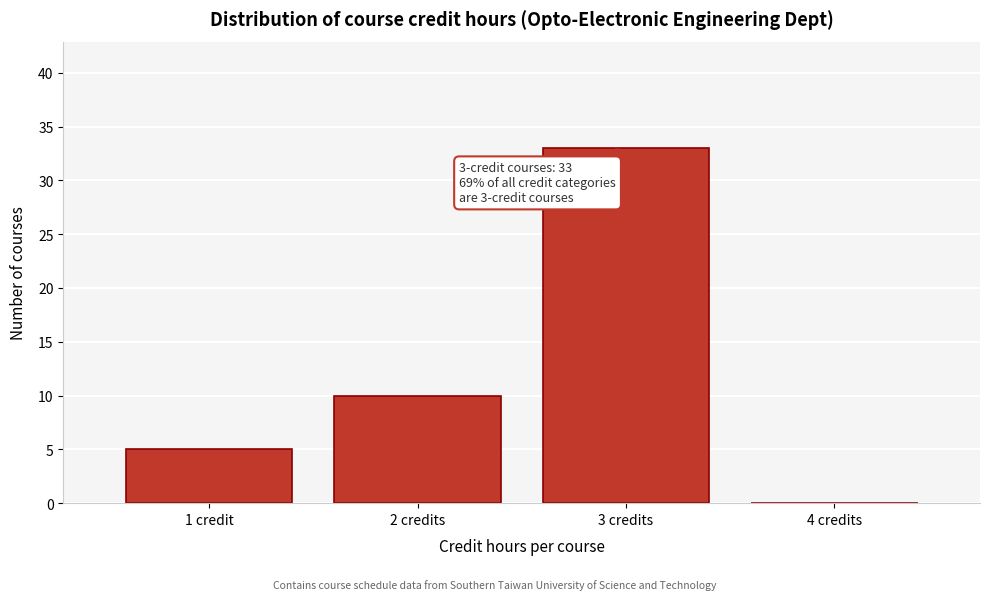

Reading right to left, list all the values displayed in this chart.

4 credits=0	3 credits=33	2 credits=10	1 credit=5